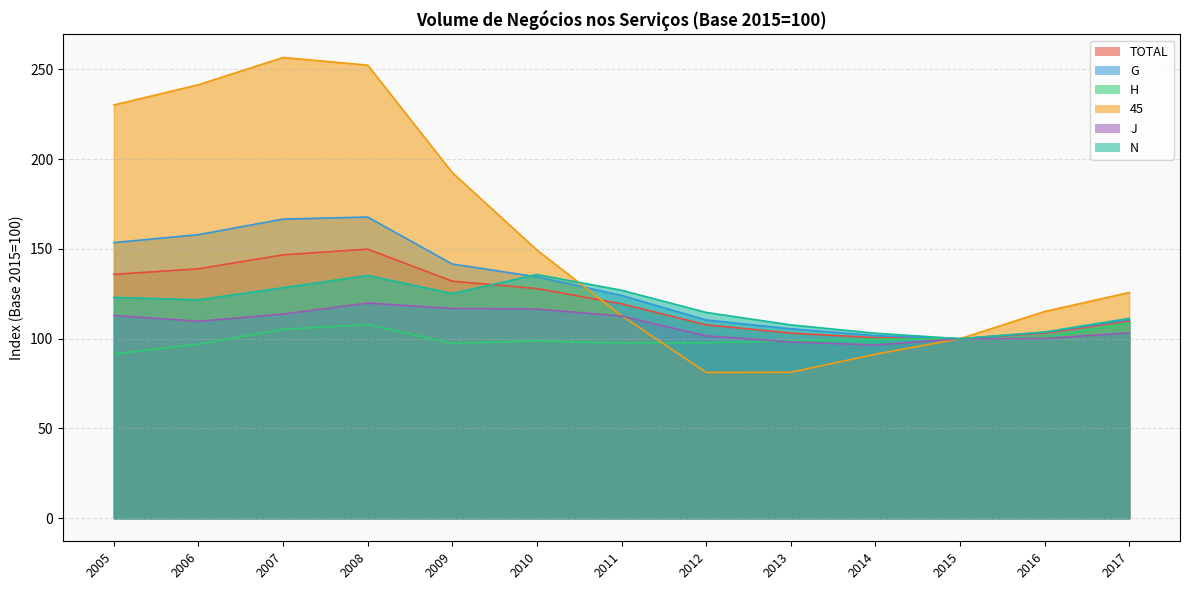

At which category does H reach its first local valley?

2009